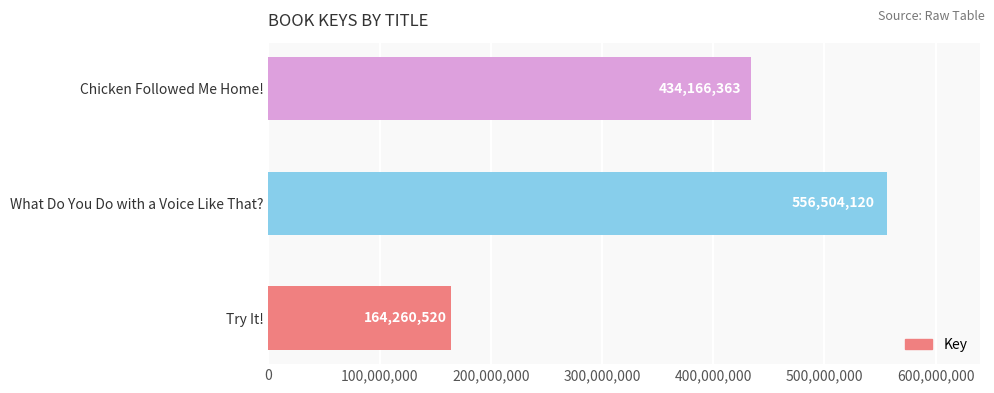

What is the difference between the values at Try It! and What Do You Do with a Voice Like That??

392243600